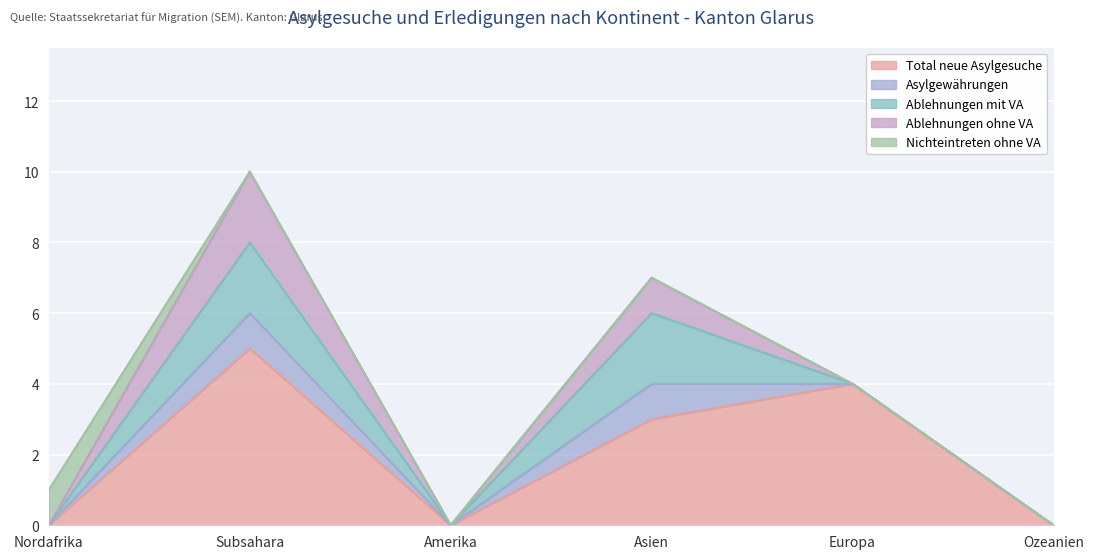

What are all the series names shown in the legend?

Total neue Asylgesuche, Asylgewährungen, Ablehnungen mit VA, Ablehnungen ohne VA, Nichteintreten ohne VA